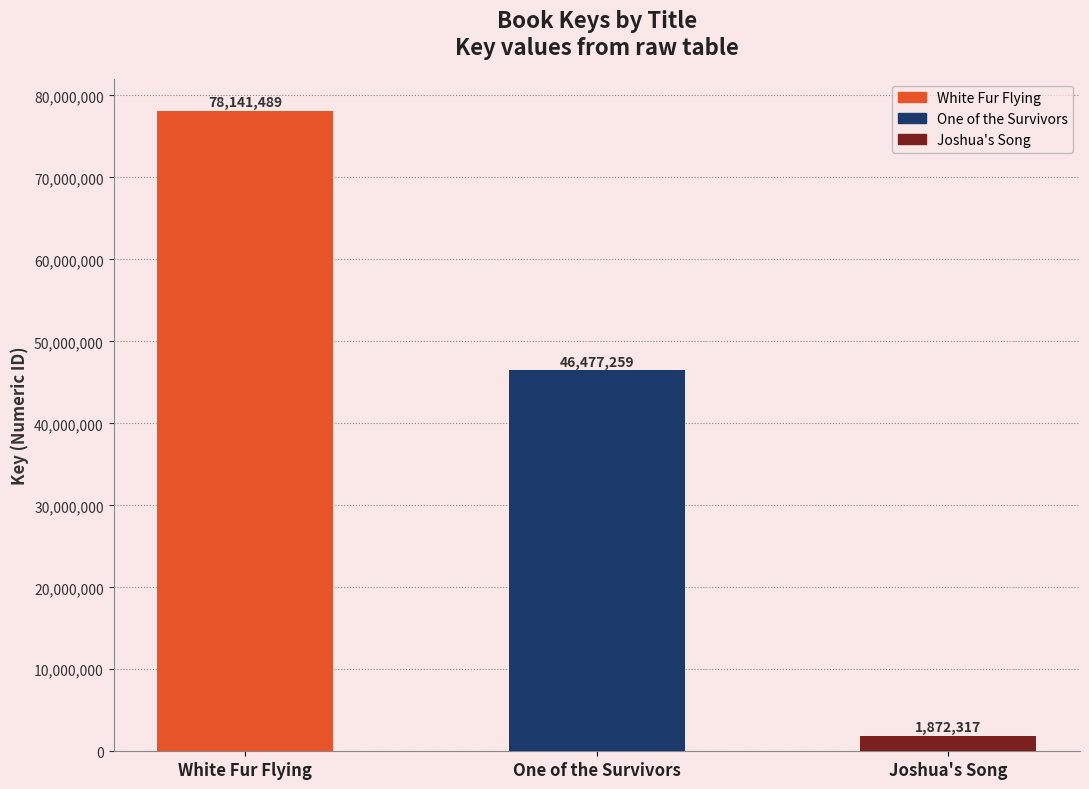

At which category does the chart reach its peak across all series?

White Fur Flying